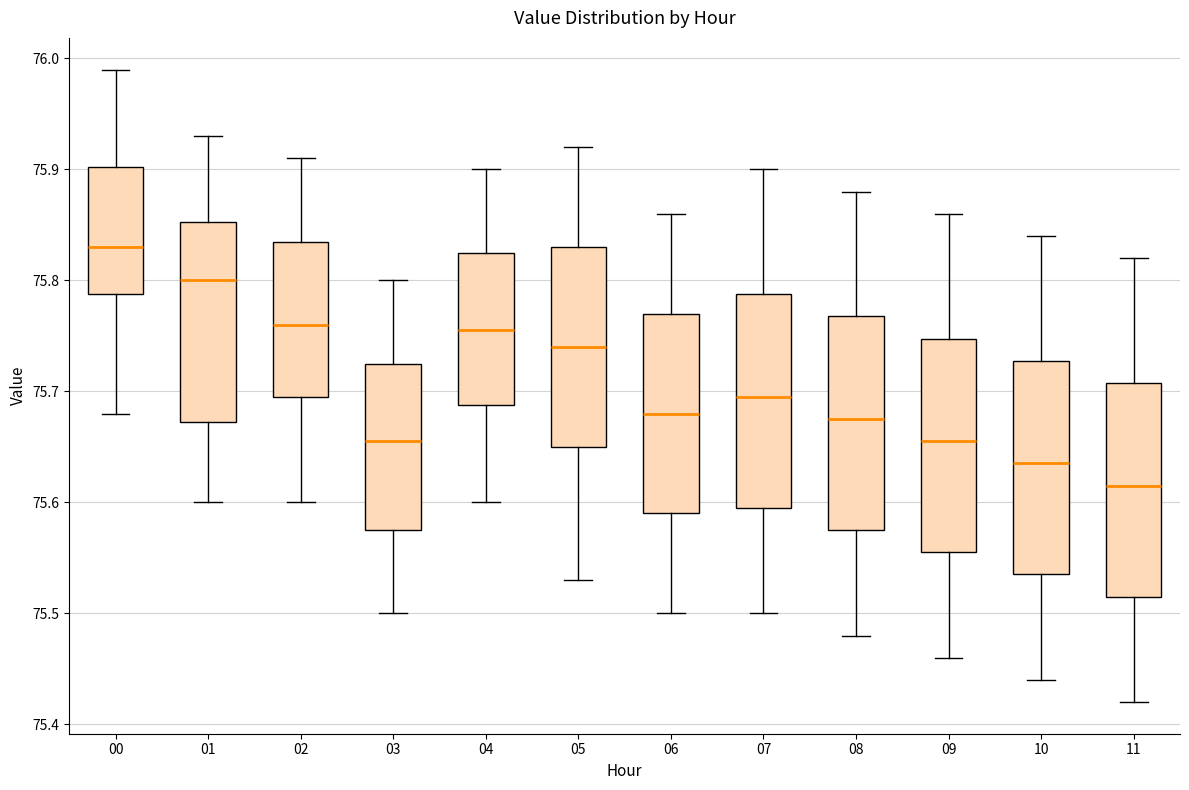

Which box's median line is the lowest?

11